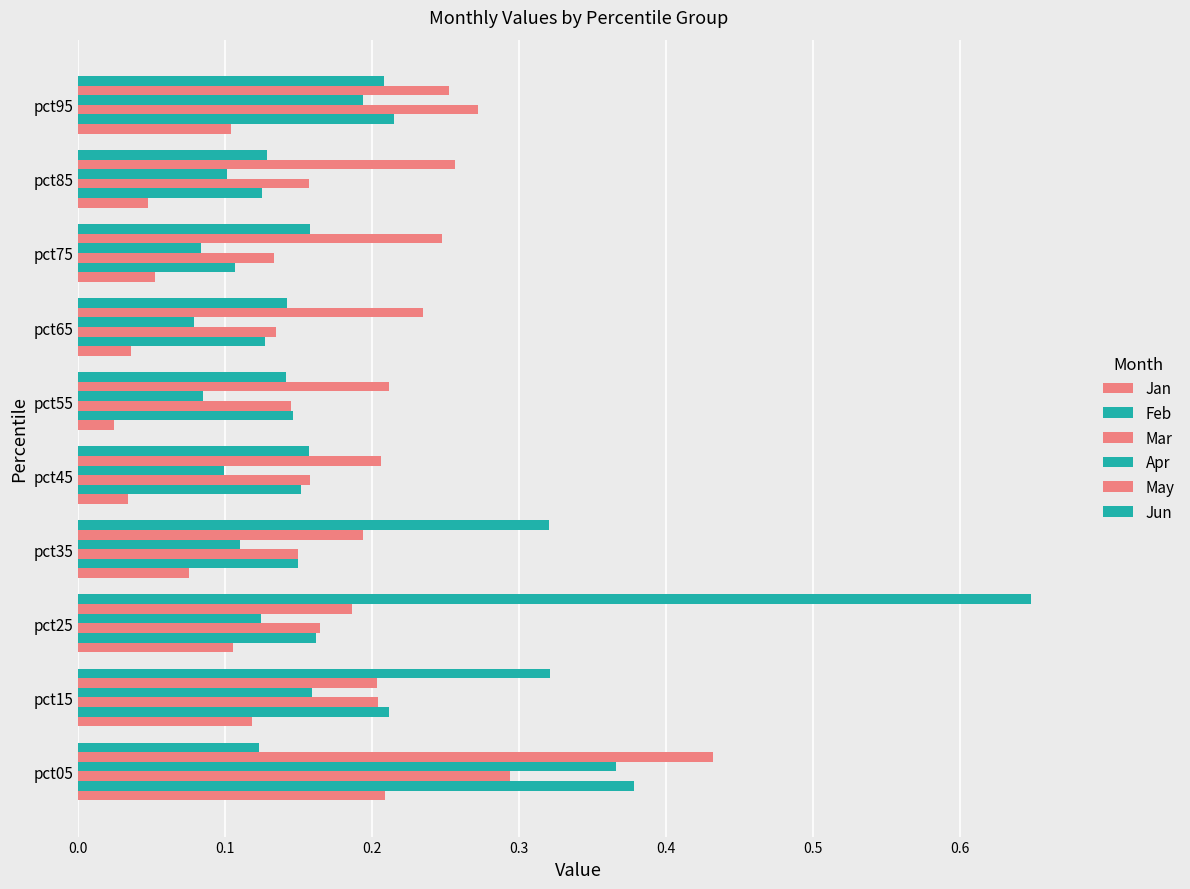

Count the number of categories in the chart.

10